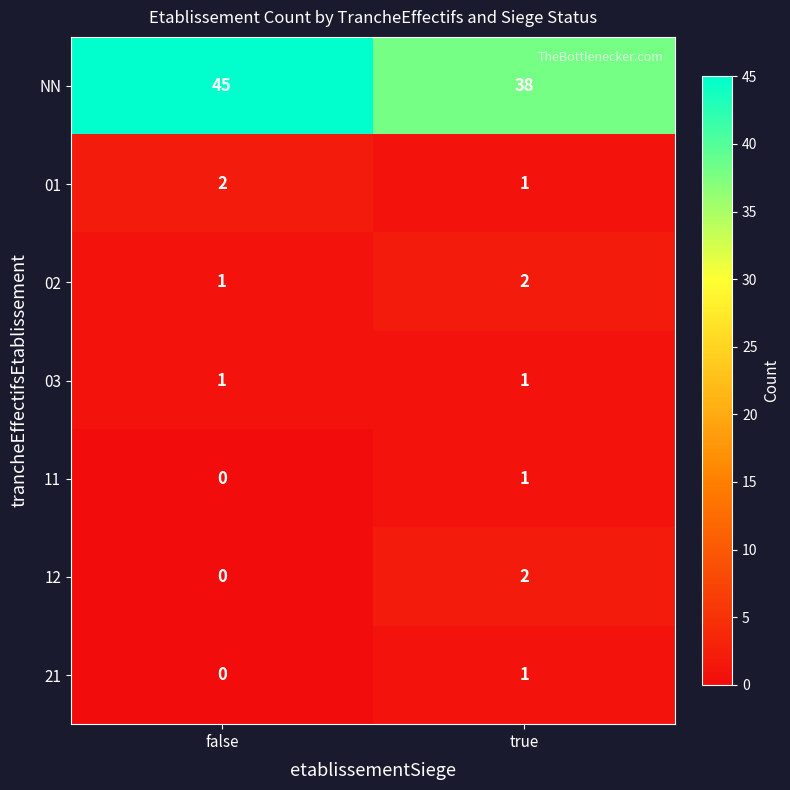

At which category does the chart reach its minimum across all series?

false